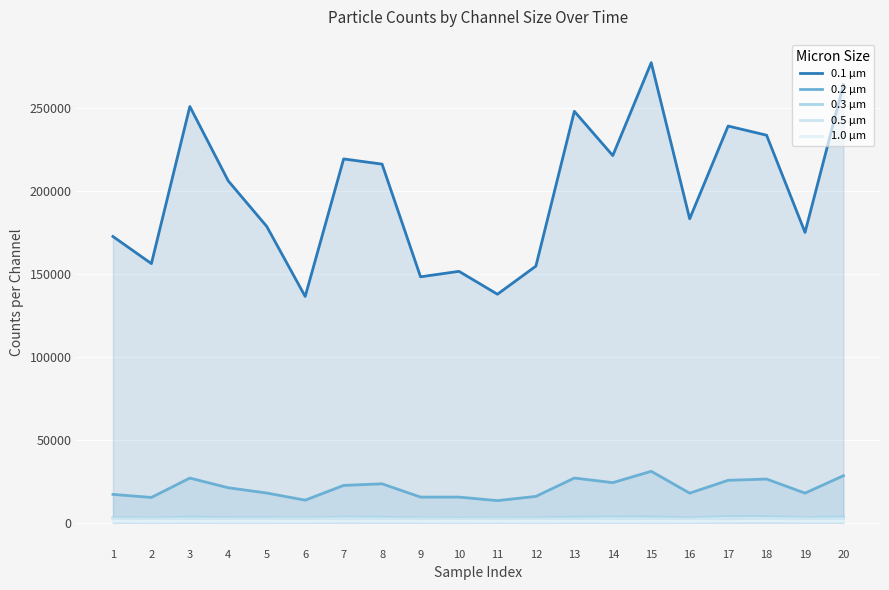

Reading left to right, list all the values displayed in this chart.

0.1 µm: 1=172567	2=156211	3=250975	4=206076	5=178632	6=136401	7=219349	8=216205	9=148243	10=151544	11=137742	12=154696	13=248068	14=221363	15=277410	16=183249	17=239193	18=233654	19=175044	20=264189
0.2 µm: 1=17004	2=15163	3=26848	4=21004	5=17833	6=13521	7=22426	8=23390	9=15374	10=15375	11=13245	12=15799	13=26864	14=24092	15=30931	16=17752	17=25497	18=26252	19=17768	20=28282
0.3 µm: 1=2976	2=2731	3=3328	4=2959	5=2926	6=2714	7=3261	8=3219	9=2773	10=2701	11=2686	12=2763	13=3349	14=3347	15=3454	16=2849	17=3630	18=3592	19=3011	20=3395
0.5 µm: 1=2278	2=2207	3=2342	4=2185	5=2262	6=2258	7=2473	8=2323	9=2261	10=2126	11=2214	12=2150	13=2275	14=2446	15=2329	16=2111	17=2601	18=2595	19=2331	20=2368
1.0 µm: 1=793	2=731	3=778	4=724	5=743	6=757	7=811	8=790	9=762	10=730	11=767	12=726	13=779	14=758	15=738	16=751	17=836	18=911	19=783	20=789